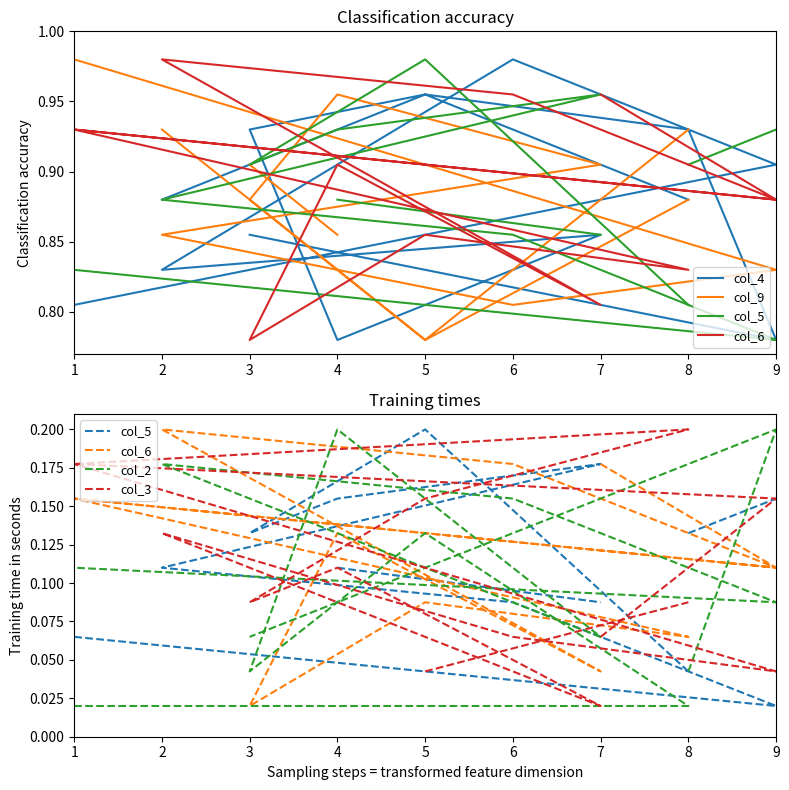

The col_9 series shows 0.8 at 5. True or false?

True